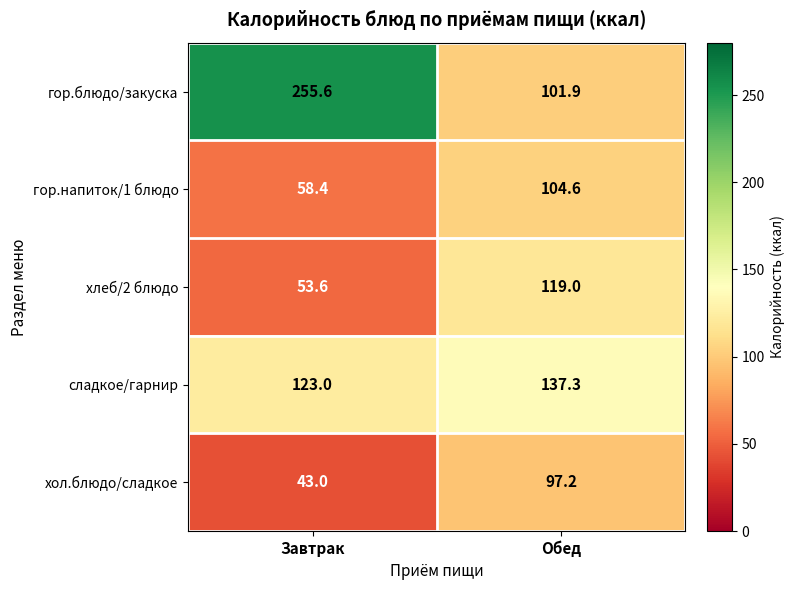

At how many categories does at least one series exceed 172?

1